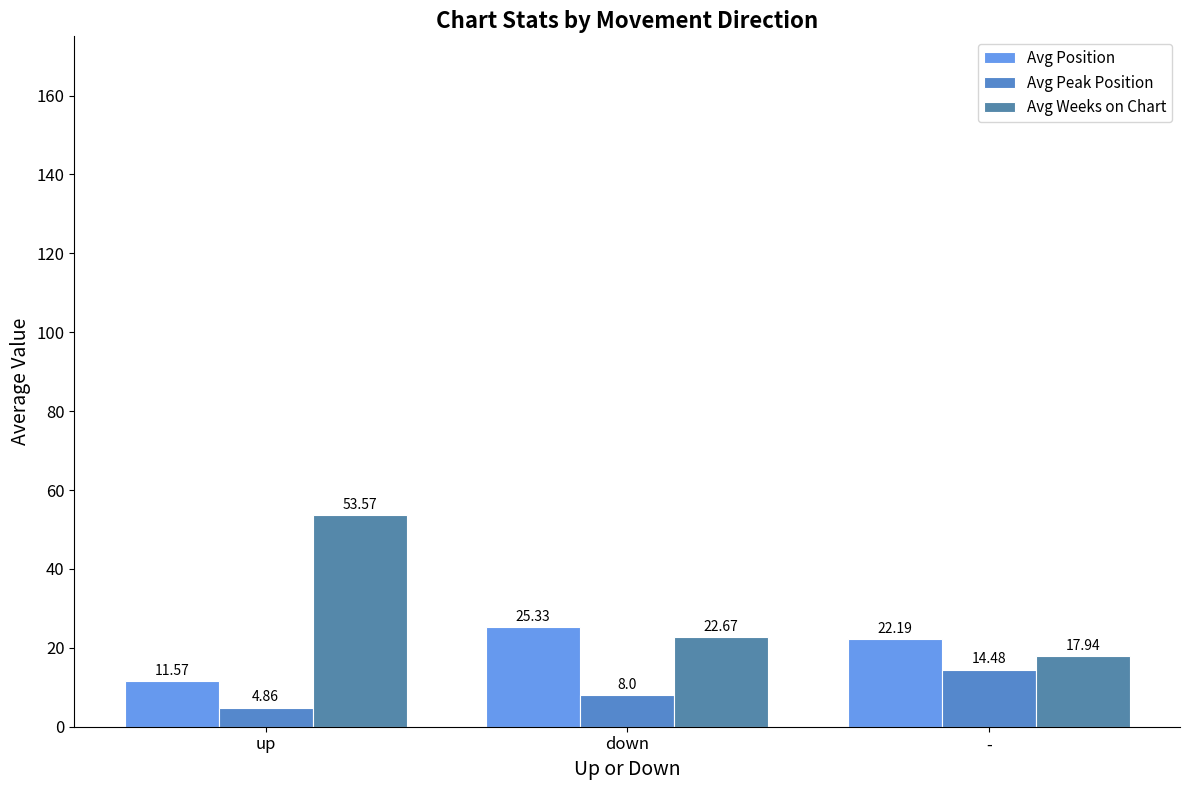

What is the approximate value of Avg Position at -?

22.2